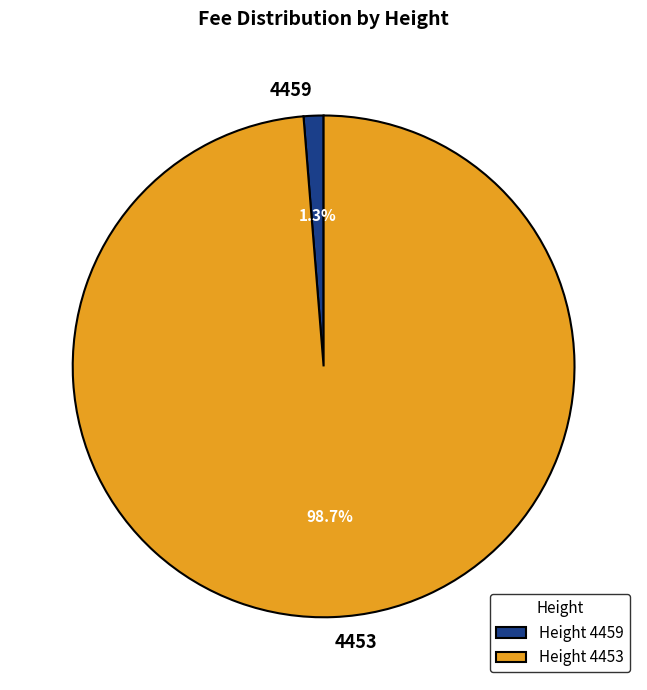

Which has a higher value, Height 4459 or Height 4453?

Height 4453